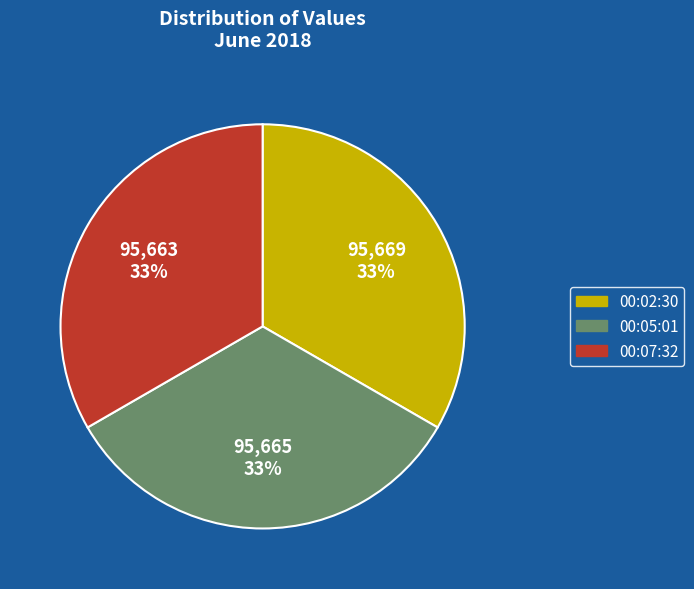

How many segments does this pie chart have?

3